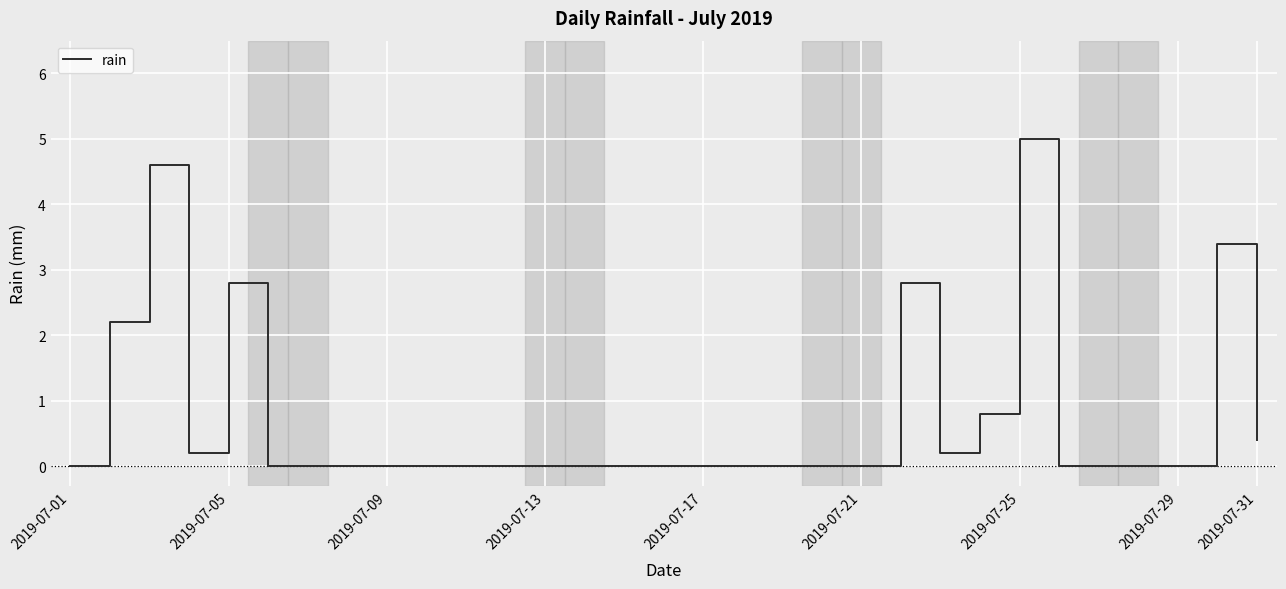

What is the difference between the maximum and minimum values?

5.0